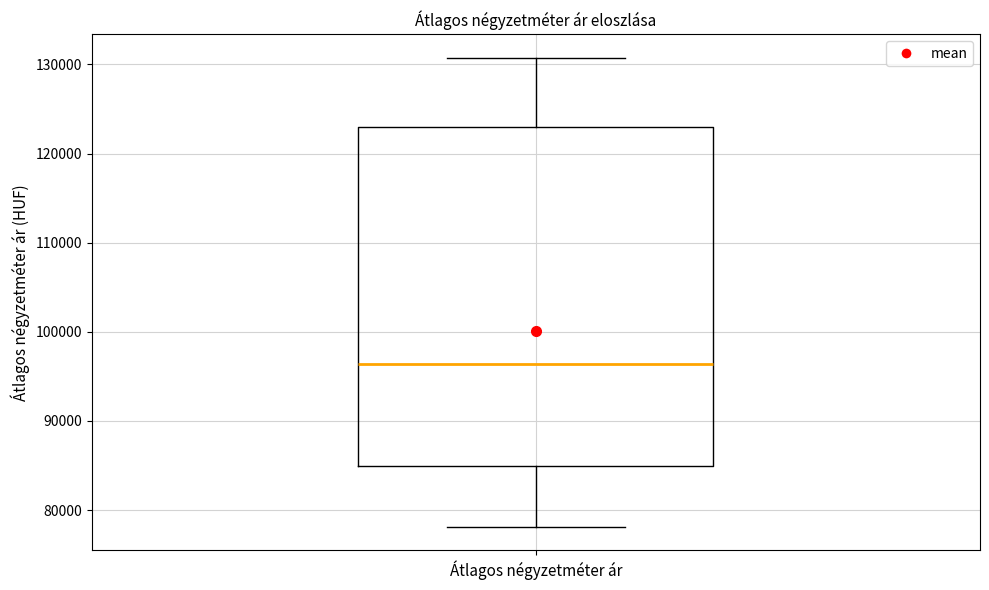

Where is the upper edge of the box for Átlagos négyzetméter ár on the y-axis? The values are not printed on the chart, so give them approximately, as read against the axis.

123000